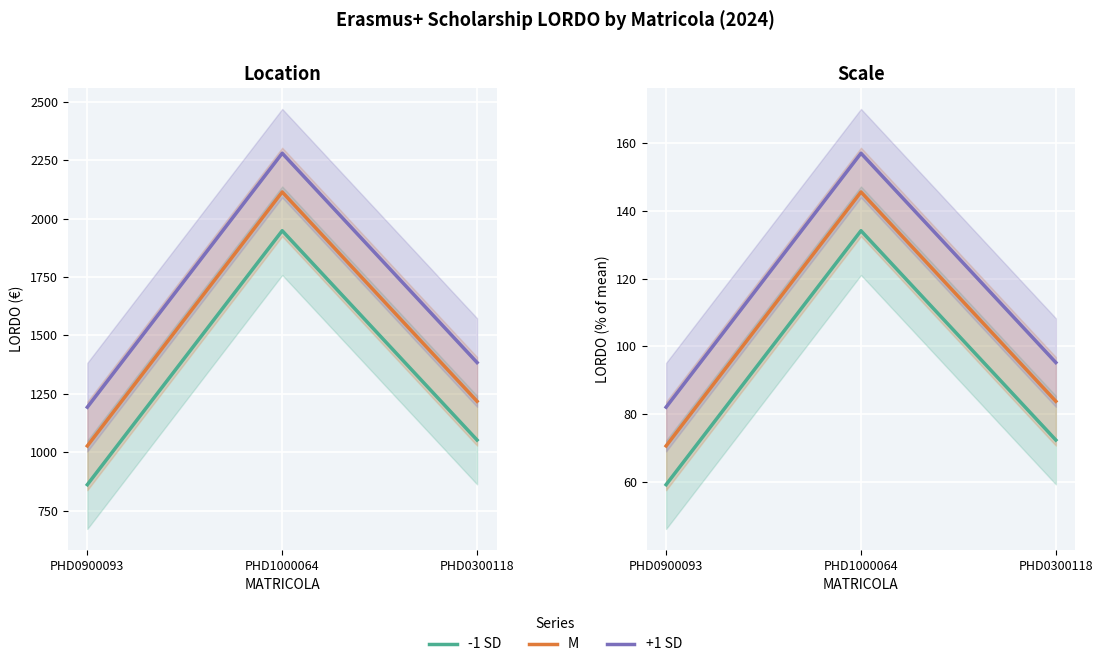

How many values in the +1 SD series exceed 95?

2